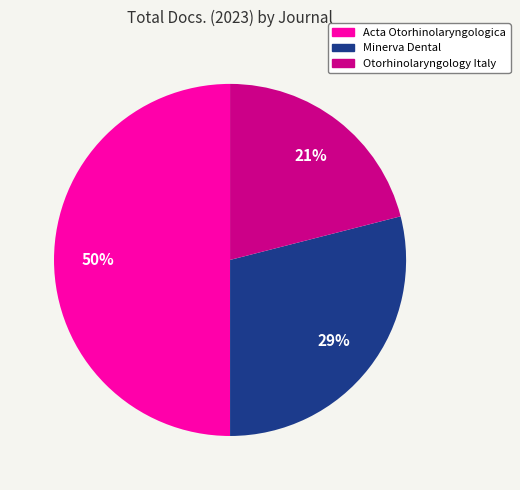

How many slices are in this pie chart?

3